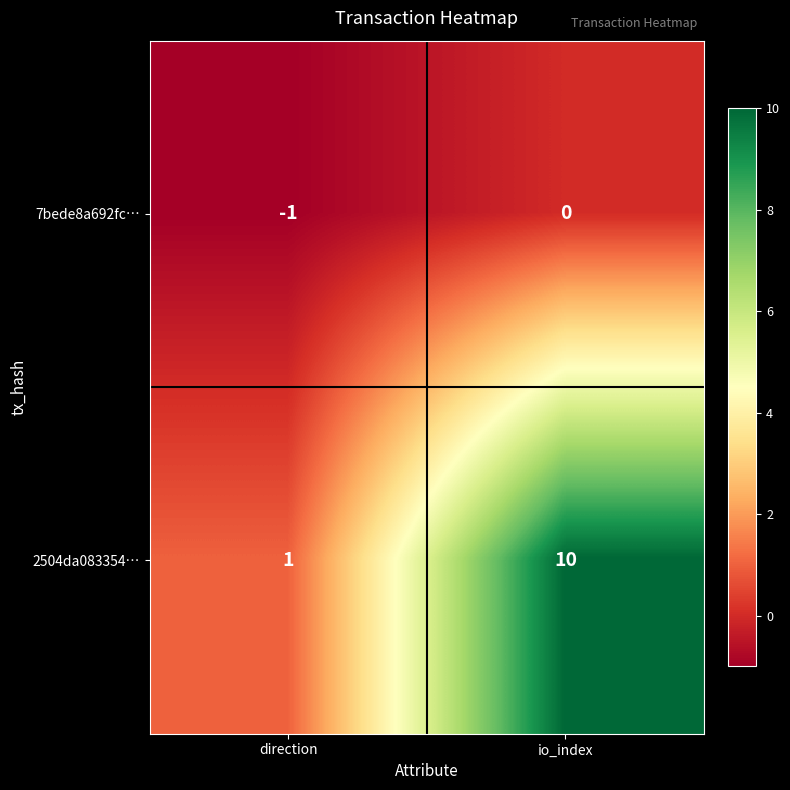

List the series in order of their overall mean, lowest first.

7bede8a692fc…, 2504da083354…